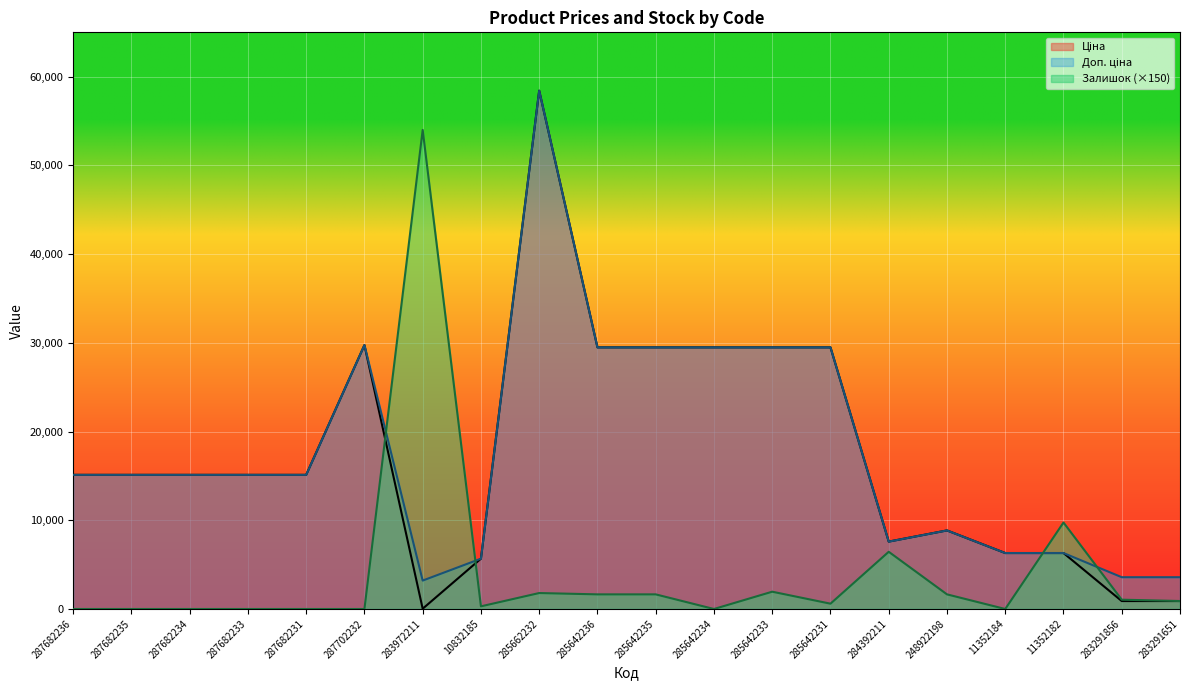

Reading right to left, extract all data points from this chart.

Ціна: 283291651=895.9	283291856=895.9	11352182=6308.8	11352184=6308.8	248922198=8856.7	284392211=7596.5	285642231=29491.5	285642233=29491.5	285642234=29491.5	285642235=29491.5	285642236=29491.5	285662232=58426.5	10832185=5673.8	283972211=32.0	287702232=29747.2	287682231=15120.0	287682233=15120.0	287682234=15120.0	287682235=15120.0	287682236=15120.0
Доп. ціна: 283291651=3583.6	283291856=3583.6	11352182=6308.8	11352184=6308.8	248922198=8856.7	284392211=7596.5	285642231=29491.5	285642233=29491.5	285642234=29491.5	285642235=29491.5	285642236=29491.5	285662232=58426.5	10832185=5673.8	283972211=3205.0	287702232=29747.2	287682231=15120.0	287682233=15120.0	287682234=15120.0	287682235=15120.0	287682236=15120.0
Залишок: 283291651=900.0	283291856=1050.0	11352182=9750.0	11352184=0.0	248922198=1650.0	284392211=6450.0	285642231=600.0	285642233=1950.0	285642234=0.0	285642235=1650.0	285642236=1650.0	285662232=1800.0	10832185=300.0	283972211=54000.0	287702232=0.0	287682231=0.0	287682233=0.0	287682234=0.0	287682235=0.0	287682236=0.0